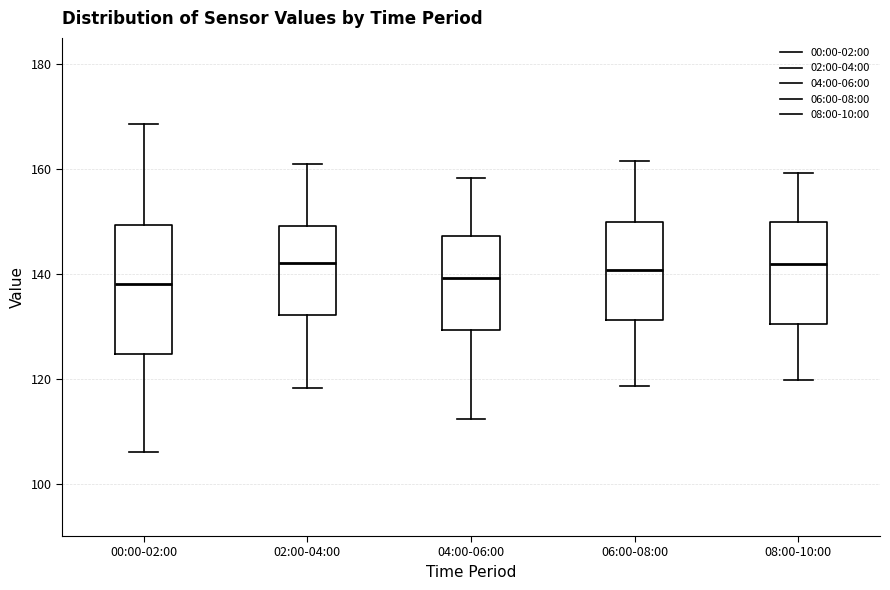

Reading left to right, read every box against the y-axis: the position of its median line, the range the box covers, and the ends of its whiskers. The values are not printed on the chart, so give them approximately, as read against the axis.

00:00-02:00: median 138, box 124 to 150, whiskers 106 to 168
02:00-04:00: median 142, box 132 to 150, whiskers 118 to 162
04:00-06:00: median 140, box 130 to 148, whiskers 112 to 158
06:00-08:00: median 140, box 132 to 150, whiskers 118 to 162
08:00-10:00: median 142, box 130 to 150, whiskers 120 to 160